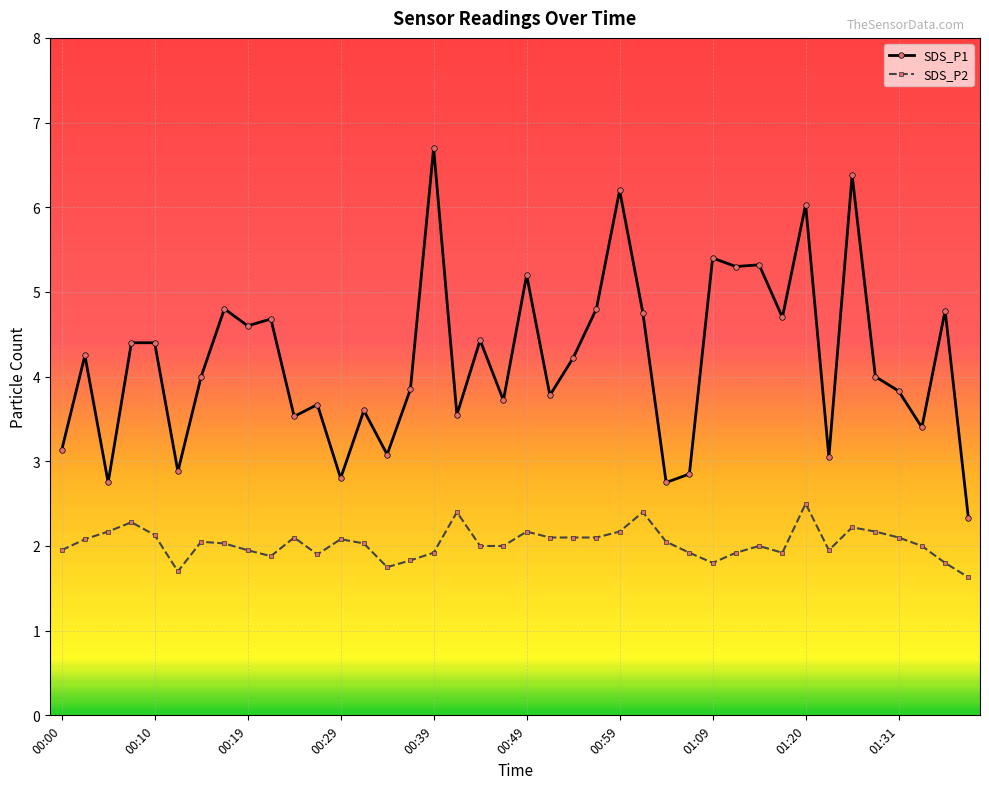

Which series has the largest range (max minus min)?

SDS_P1